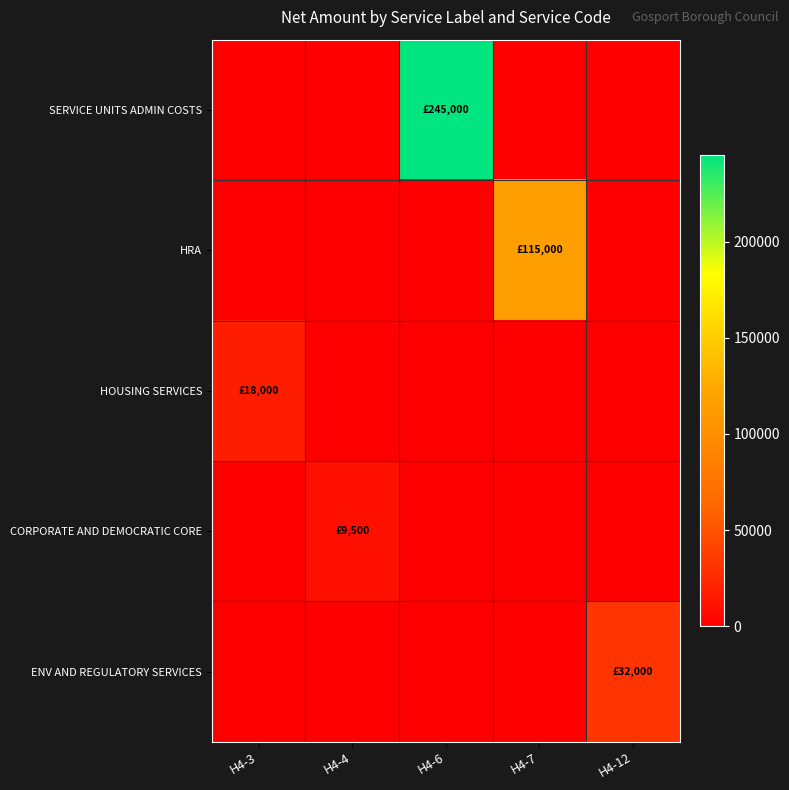

Reading right to left, extract all data points from this chart.

SERVICE UNITS ADMIN COSTS: H4-12=0	H4-7=0	H4-6=245000	H4-4=0	H4-3=0
HRA: H4-12=0	H4-7=115000	H4-6=0	H4-4=0	H4-3=0
HOUSING SERVICES: H4-12=0	H4-7=0	H4-6=0	H4-4=0	H4-3=18000
CORPORATE AND DEMOCRATIC CORE: H4-12=0	H4-7=0	H4-6=0	H4-4=9500	H4-3=0
ENV AND REGULATORY SERVICES: H4-12=32000	H4-7=0	H4-6=0	H4-4=0	H4-3=0